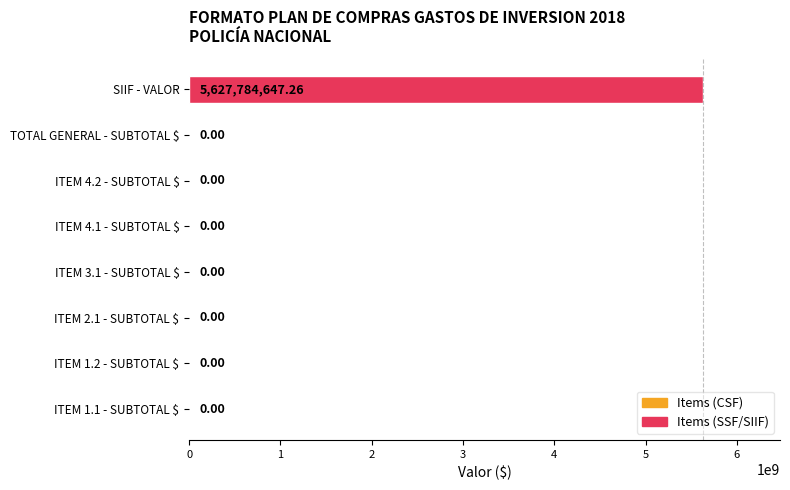

At which category does the chart reach its peak across all series?

SIIF - VALOR